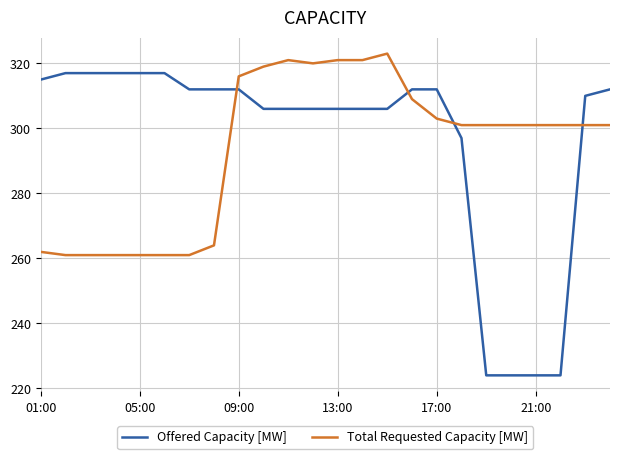

True or false: Total Requested Capacity [MW] and Offered Capacity [MW] cross at least once.

True